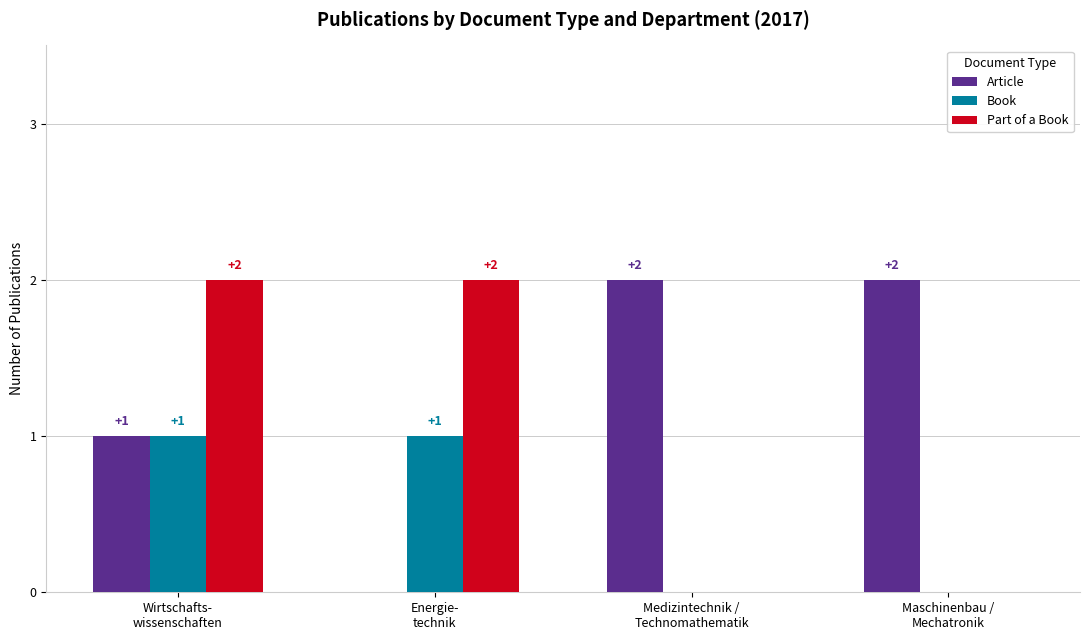

Which series has the largest total across all categories?

Article